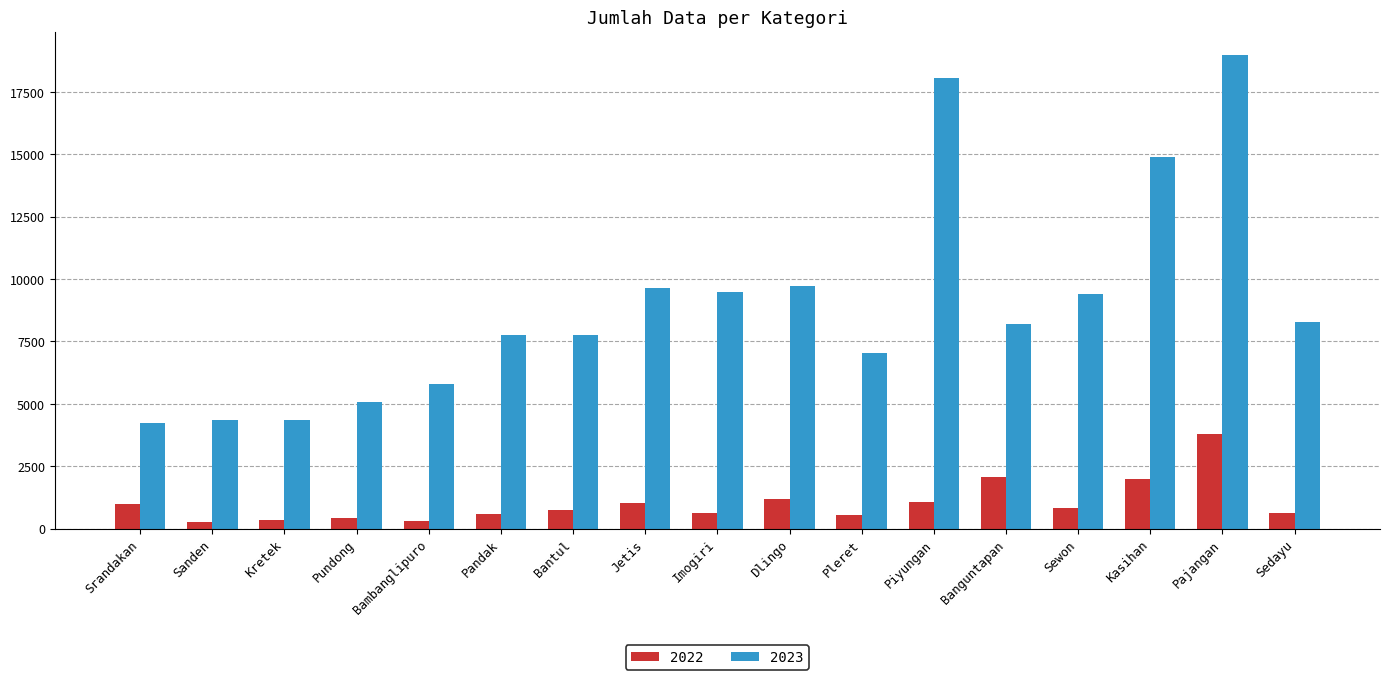

What are all the series names shown in the legend?

2022, 2023